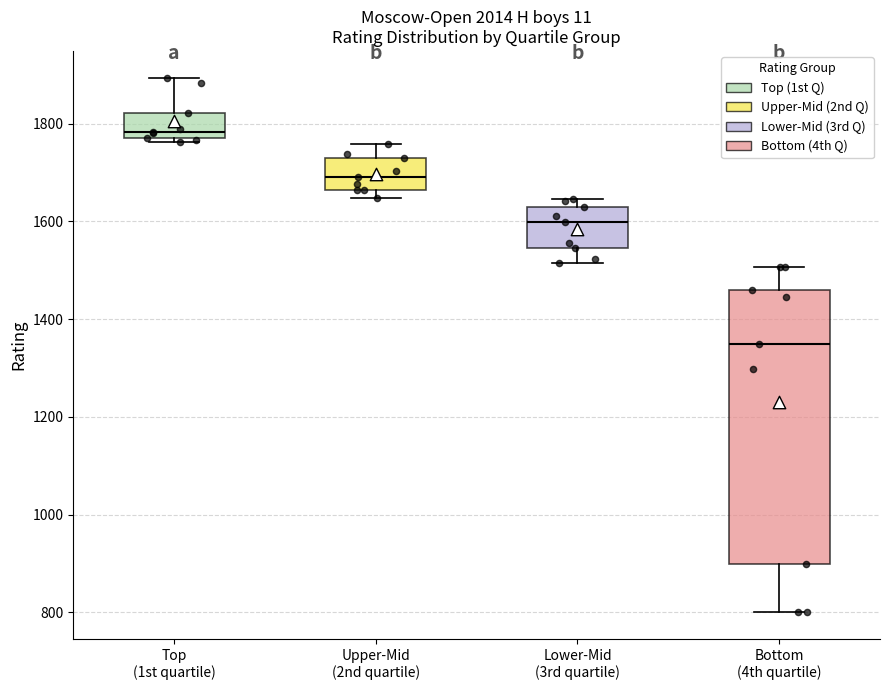

Reading left to right, transcribe this box plot: for each box, give where its median line is, the range the box spans, and where its two whiskers end, as read against the y-axis. The values are not printed on the chart, so give them approximately, as read against the axis.

Top (1st quartile): median 1780 (just above the box's lower edge), box 1780 to 1820, whiskers 1760 to 1900
Upper-Mid (2nd quartile): median 1700, box 1660 to 1720, whiskers 1640 to 1760
Lower-Mid (3rd quartile): median 1600, box 1540 to 1620, whiskers 1520 to 1640
Bottom (4th quartile): median 1360, box 900 to 1460, whiskers 800 to 1500